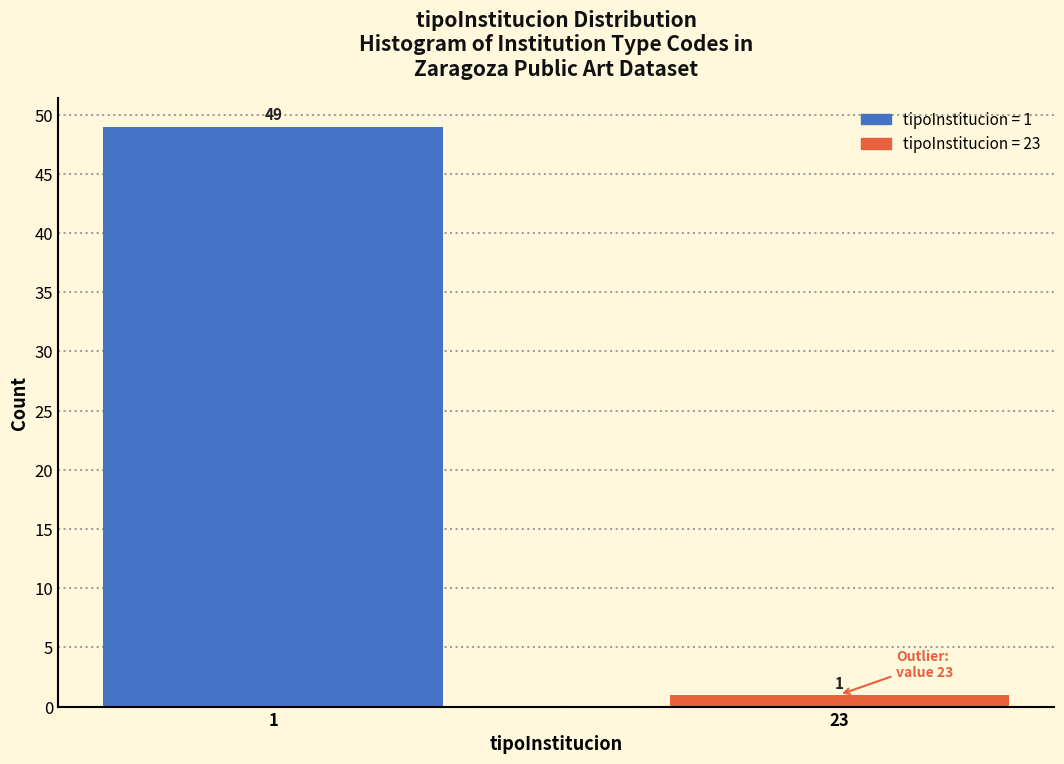

Reading right to left, what are all the values shown in this chart?

23=1	1=49